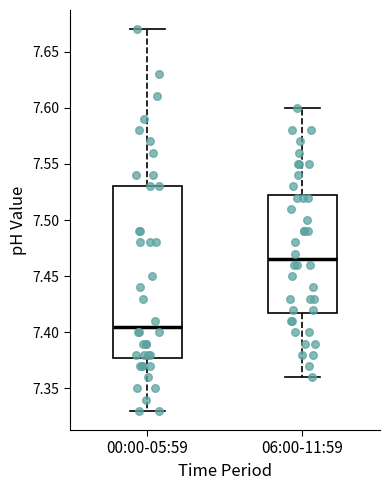

Where is the upper edge of the box for 06:00-11:59 on the y-axis? The values are not printed on the chart, so give them approximately, as read against the axis.

7.525